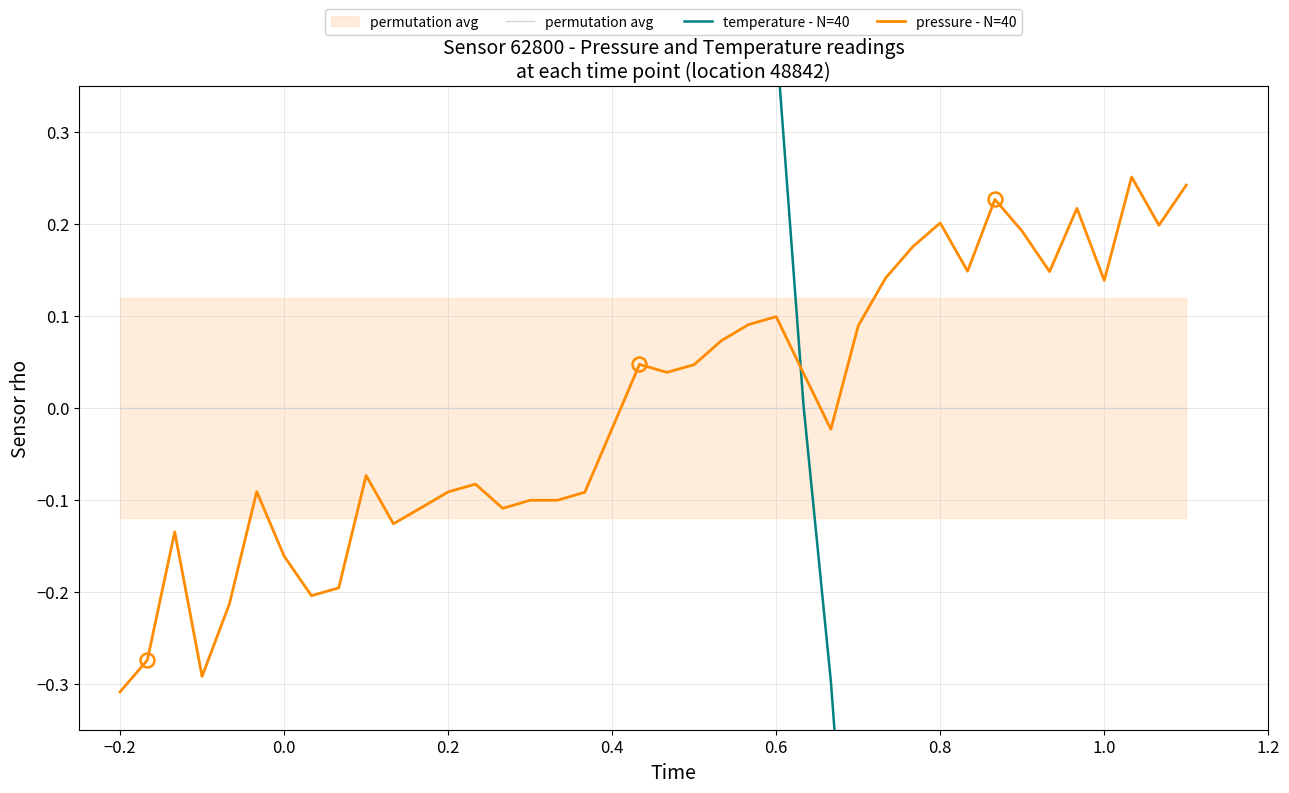

How many lines are shown in the chart?

3